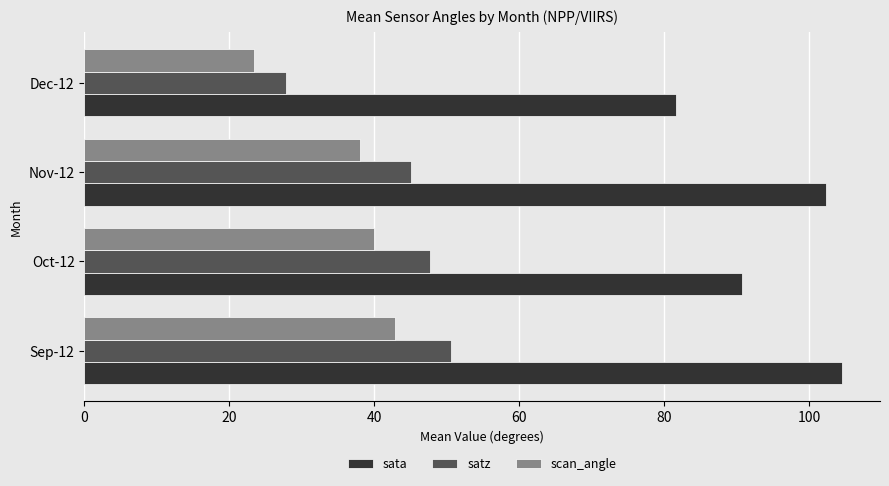

What is the difference between the highest and lowest values at Oct-12?

50.8